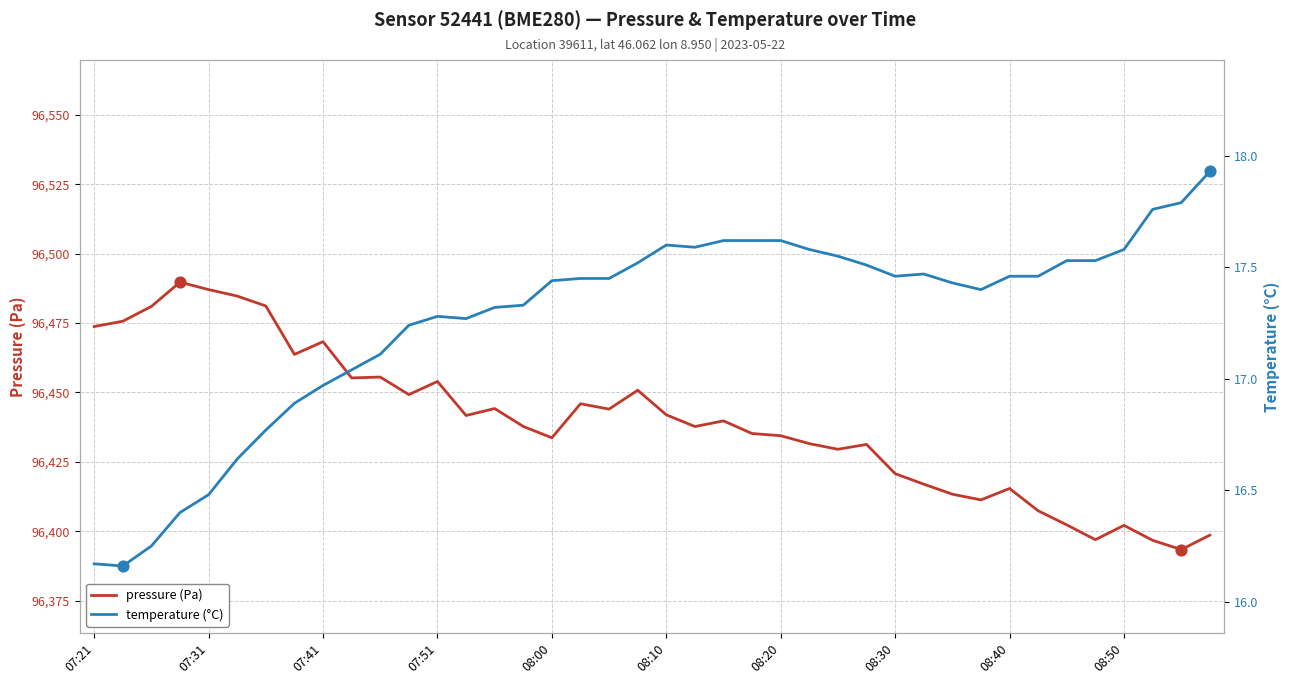

What is the minimum value for pressure (Pa)?

96393.4